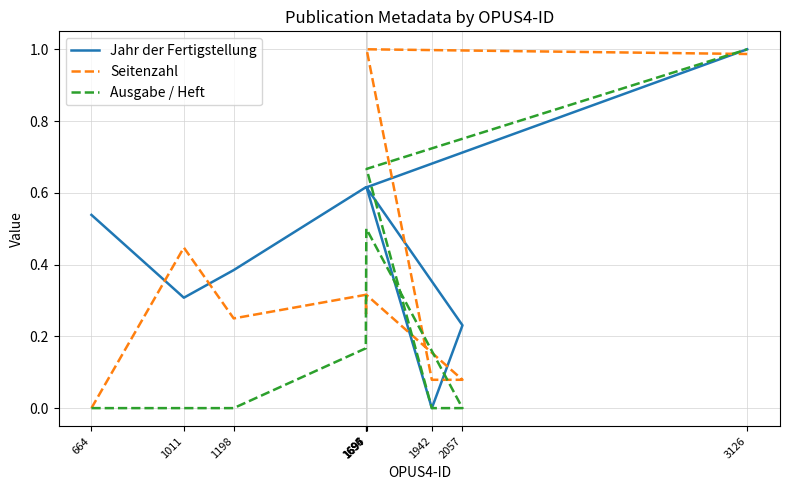

Where is the first local minimum for Jahr der Fertigstellung?

1011